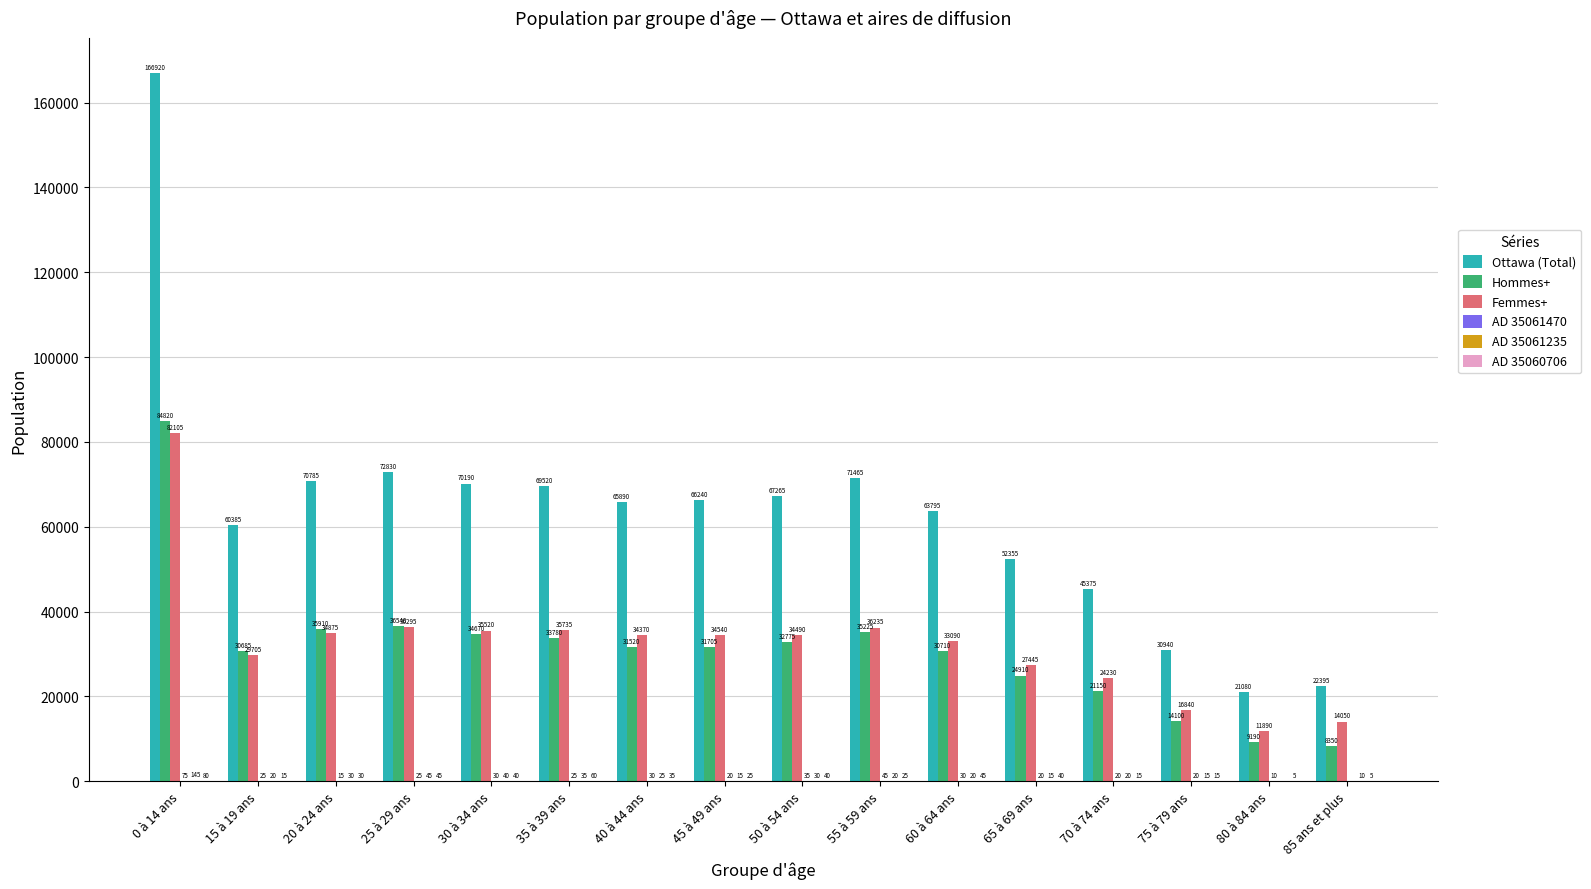

What is the maximum value for Femmes+?

82105